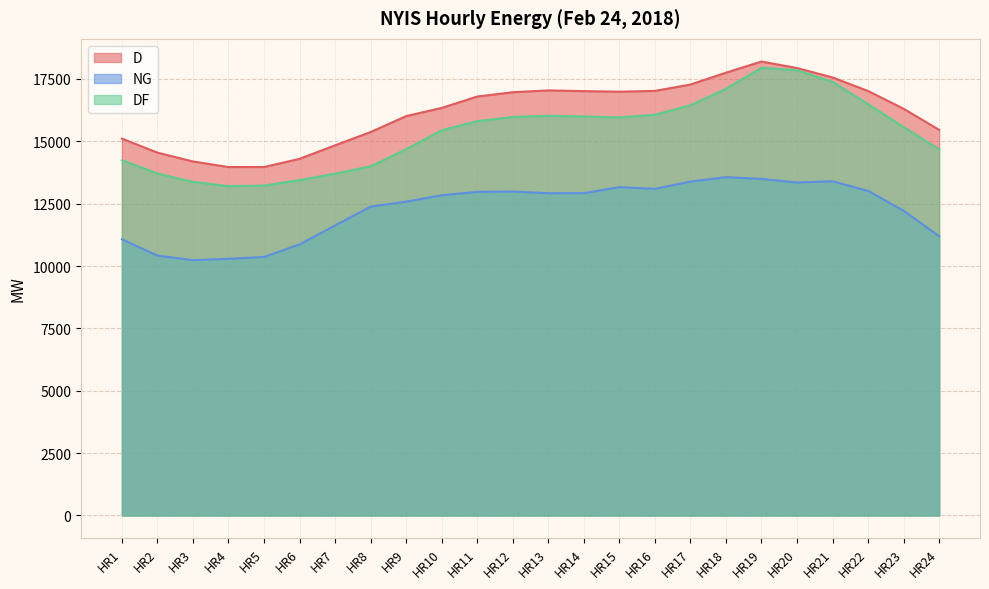

Is the value of DF at HR20 greater than the value of D at HR18?

Yes